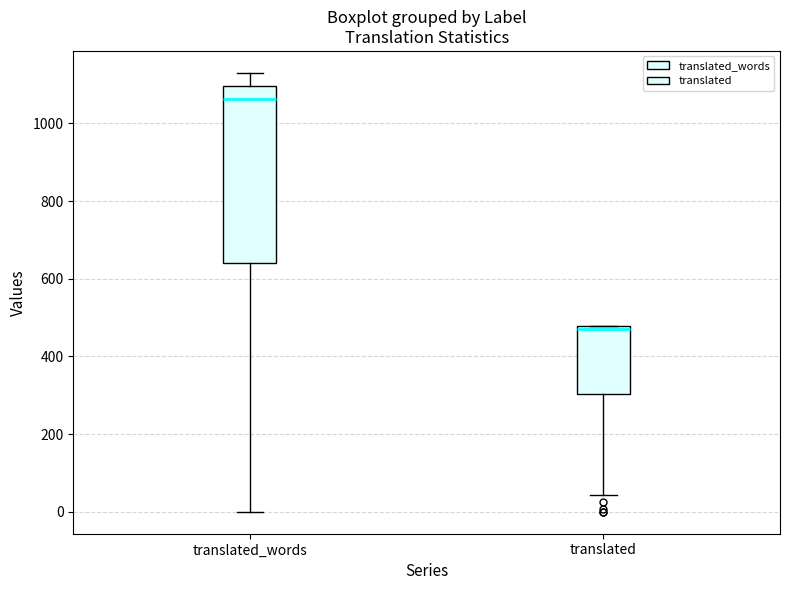

Reading left to right, read every box against the y-axis: the position of its median line, the range the box covers, and the ends of its whiskers. The values are not printed on the chart, so give them approximately, as read against the axis.

translated_words: median 1060, box 640 to 1100, whiskers 0 to 1140
translated: median 460, box 300 to 480, whiskers 40 to 480